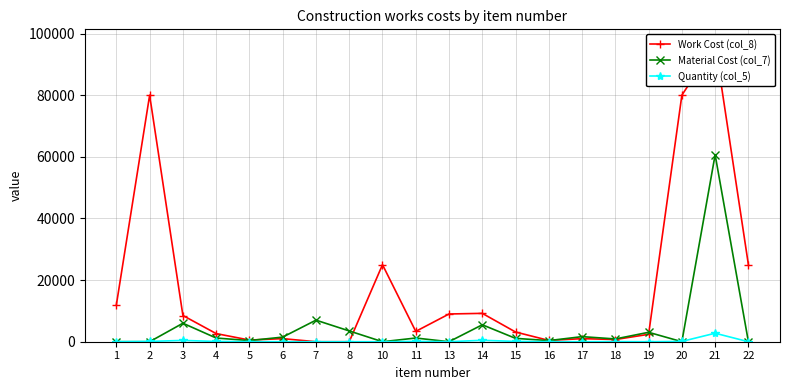

Which series has the largest total across all categories?

Work Cost (col_8)